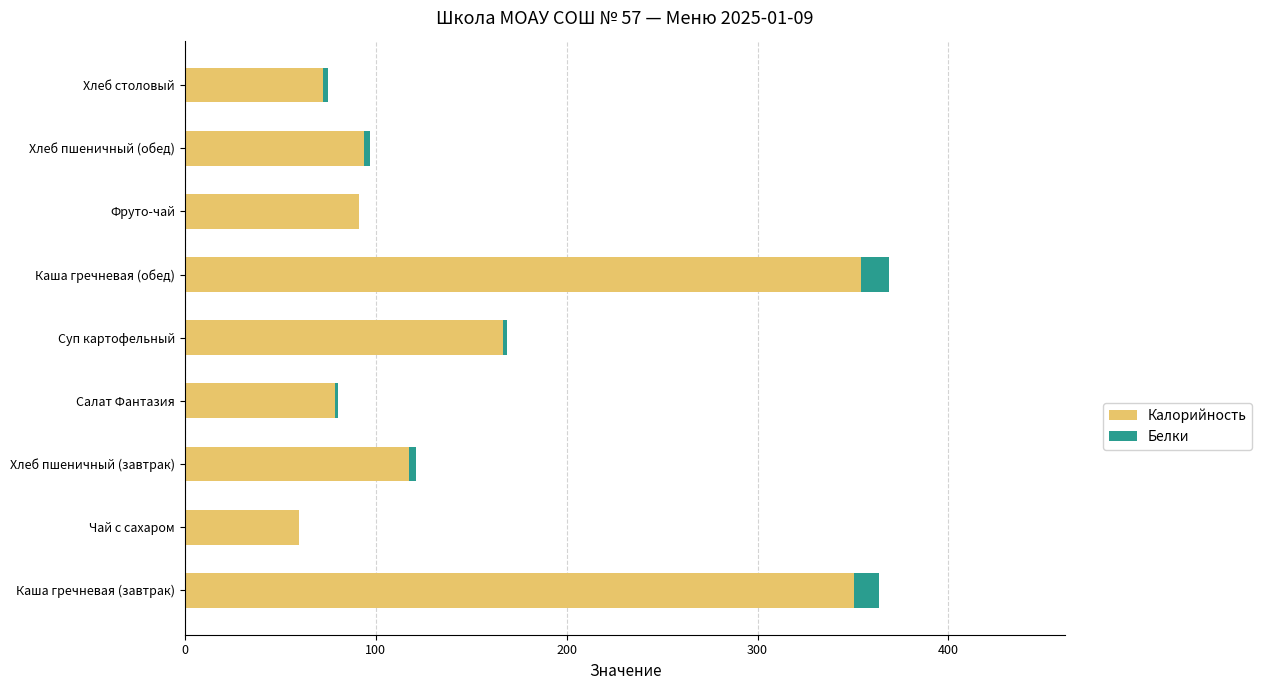

What is the sum of all Калорийность values?

1385.6